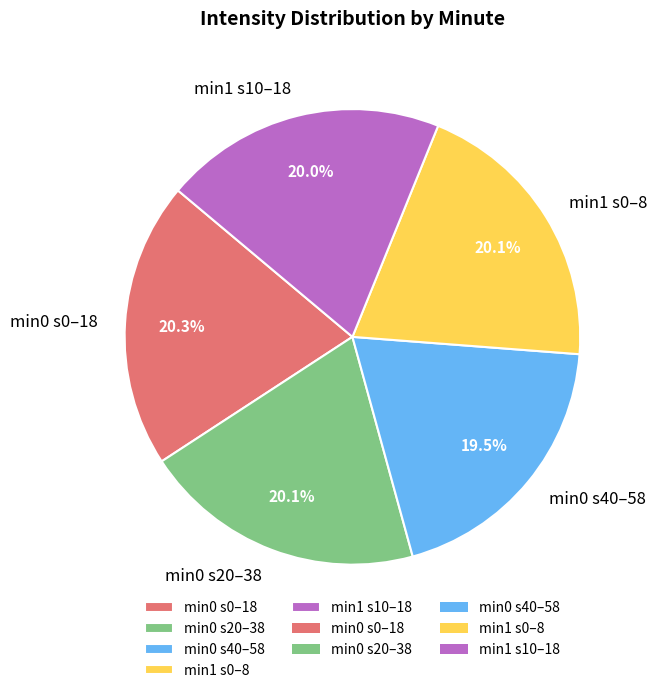

Is there a majority slice in this chart?

No